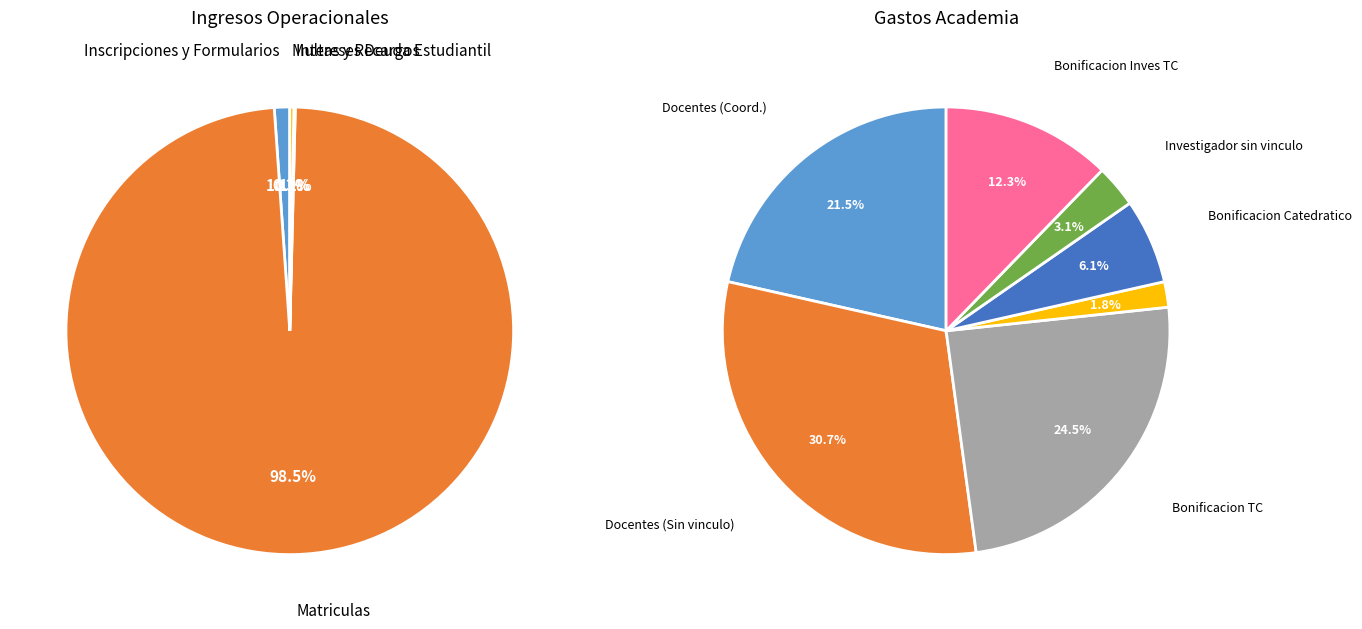

Count the number of slices in the pie.

4